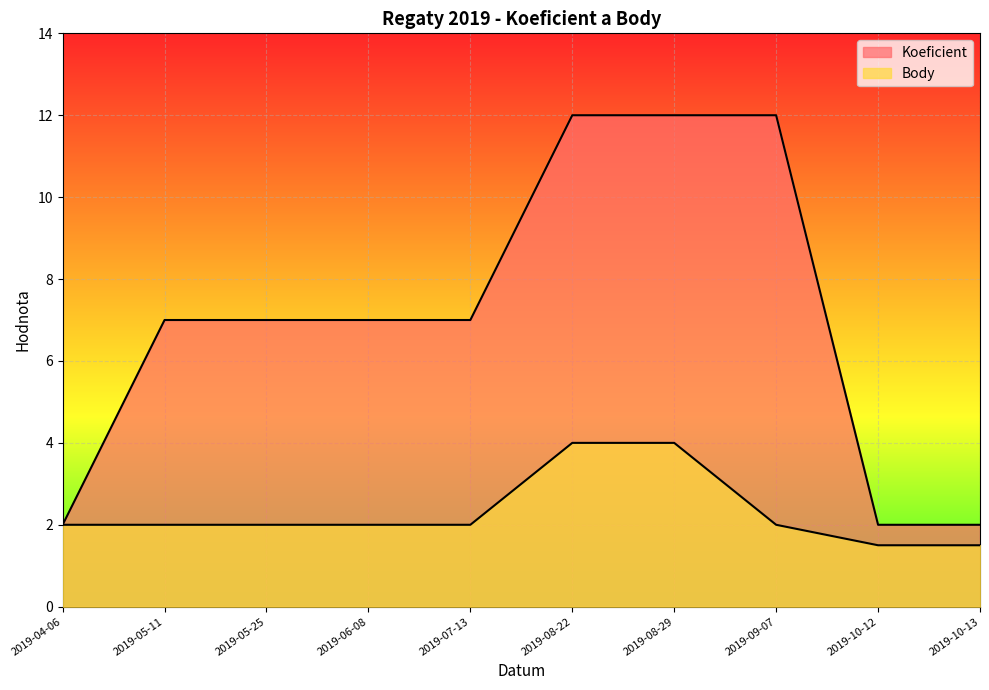

At how many categories does at least one series exceed 4?

7